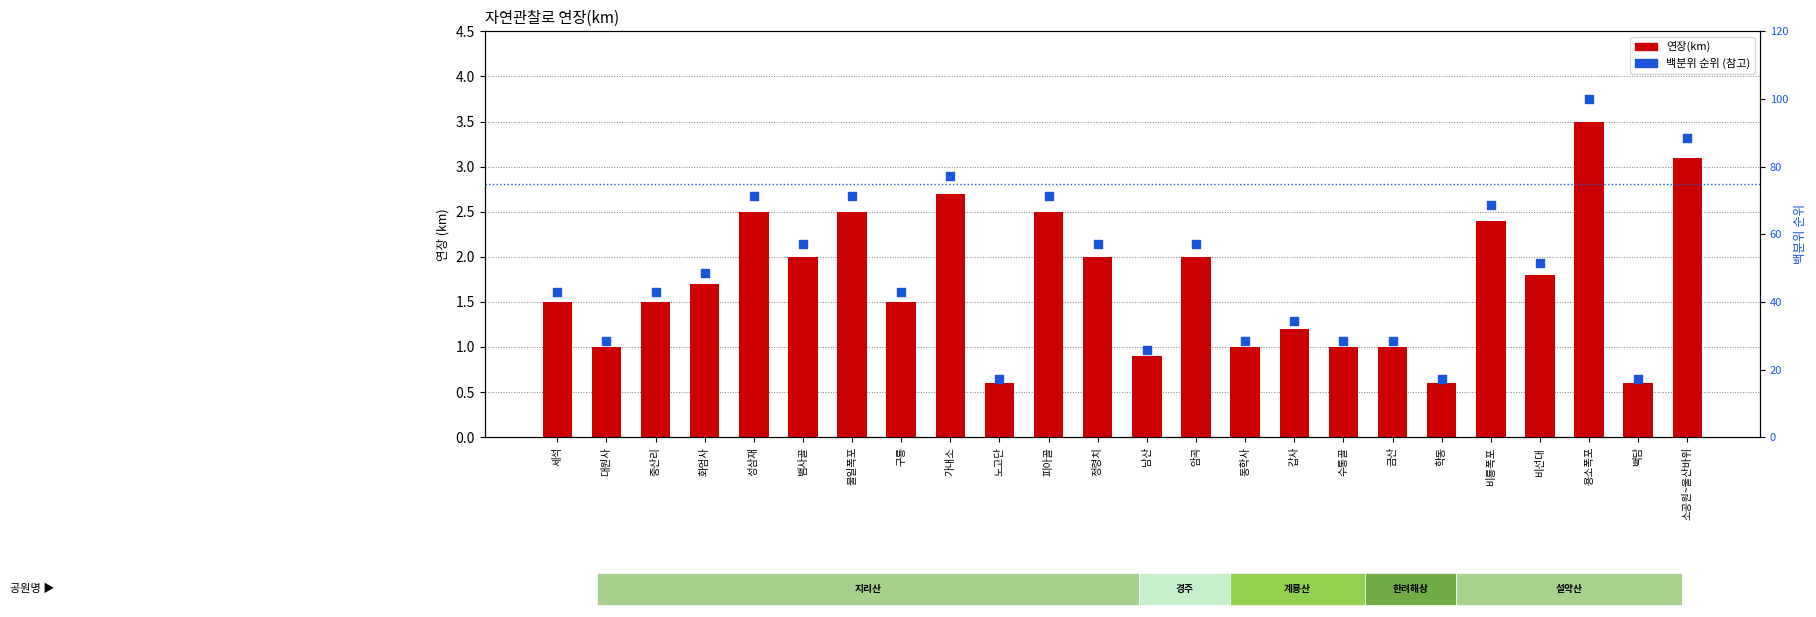

Which series has the widest spread of Y values?

백분위 순위